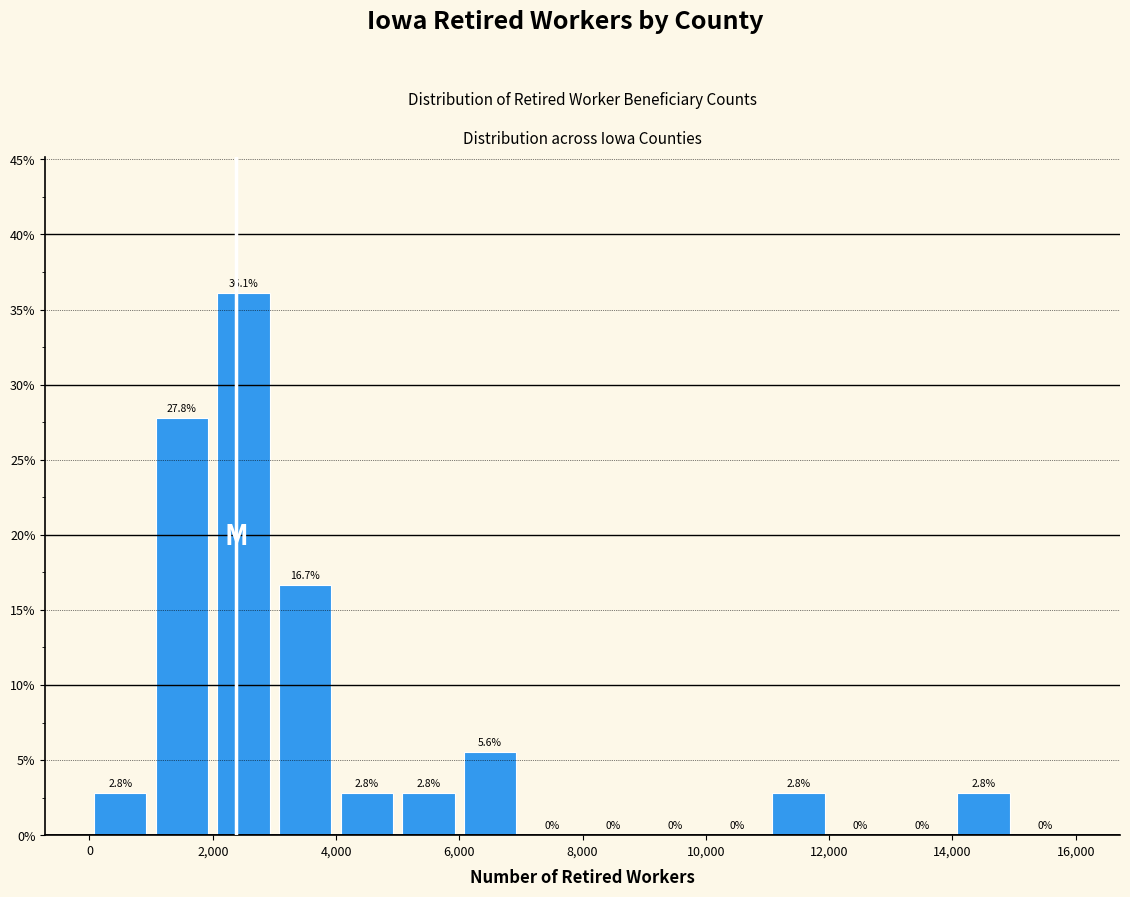

Reading left to right, list every bar in this chart as the range it spans on the x-axis followed by its height.

0 to 1000: 2.8
1000 to 2000: 27.8
2000 to 3000: 36.1
3000 to 4000: 16.7
4000 to 5000: 2.8
5000 to 6000: 2.8
6000 to 7000: 5.6
7000 to 8000: 0.0
8000 to 9000: 0.0
9000 to 10000: 0.0
10000 to 11000: 0.0
11000 to 12000: 2.8
12000 to 13000: 0.0
13000 to 14000: 0.0
14000 to 15000: 2.8
15000 to 16000: 0.0